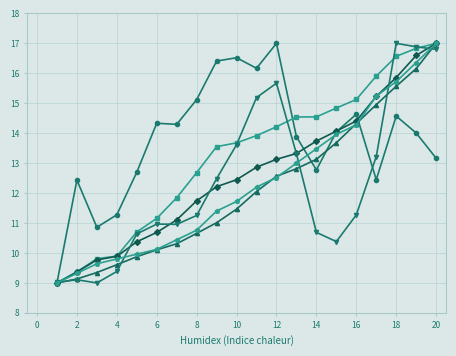

What is the maximum value shown in the chart?

17.0